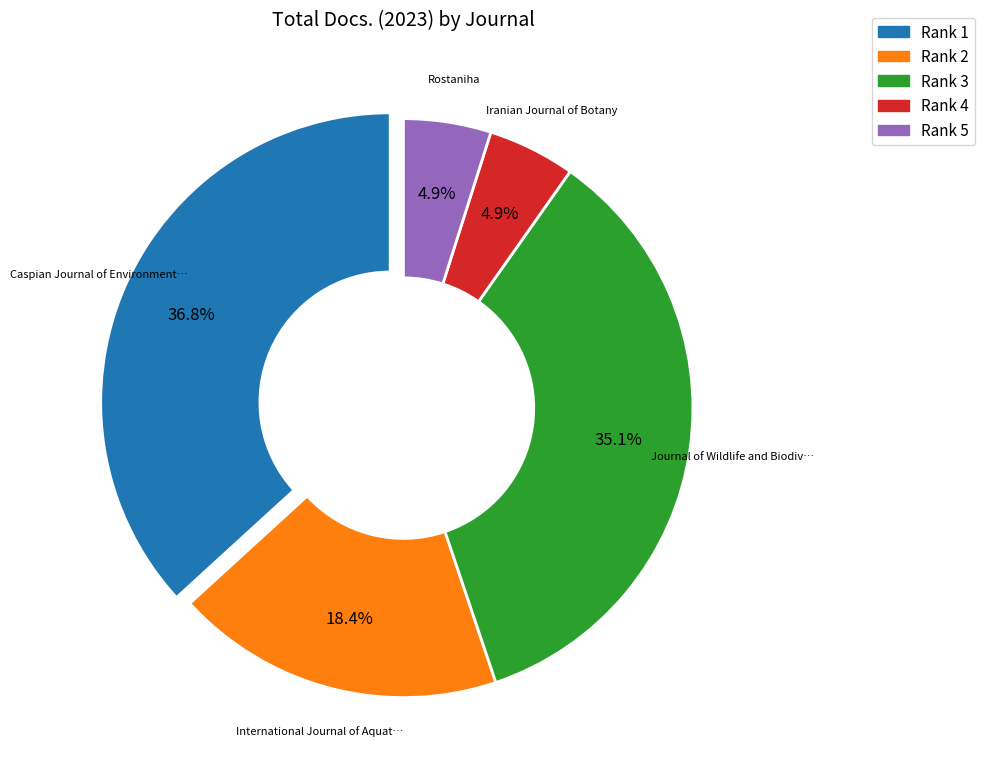

Is Rank 2 the majority of the pie?

No